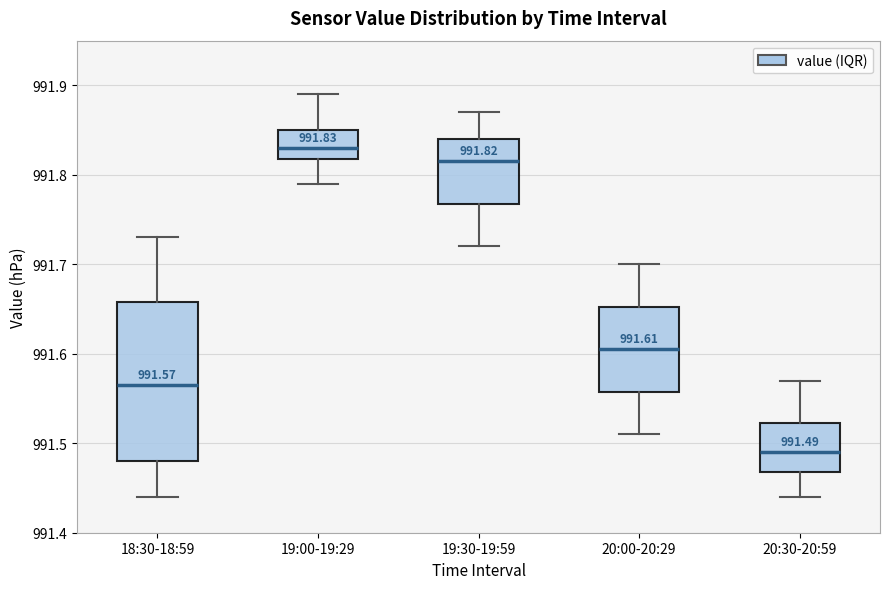

Which box has the lowest median line?

20:30-20:59